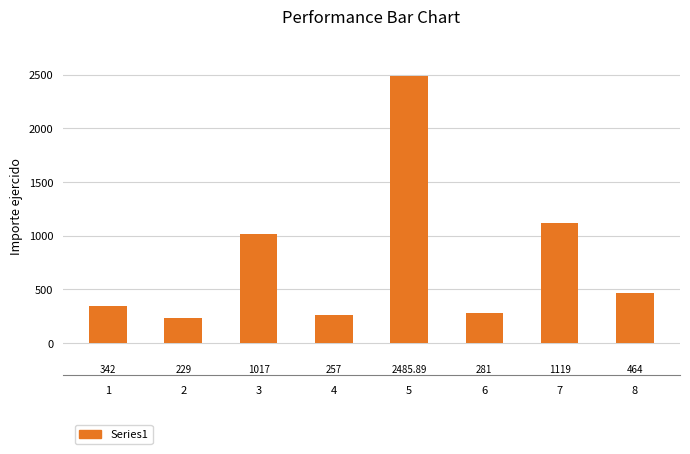

How many data points does each series have?

8